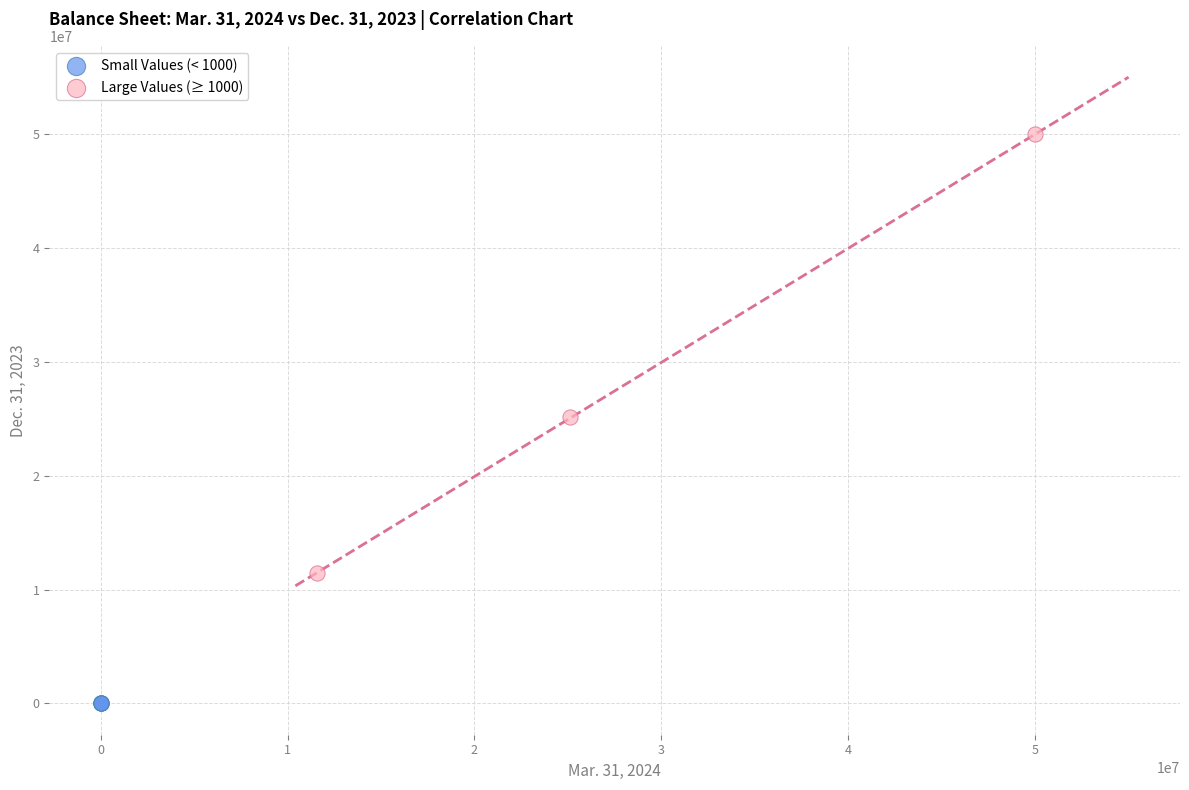

Which series has the widest spread of Y values?

Large Values (≥ 1000)